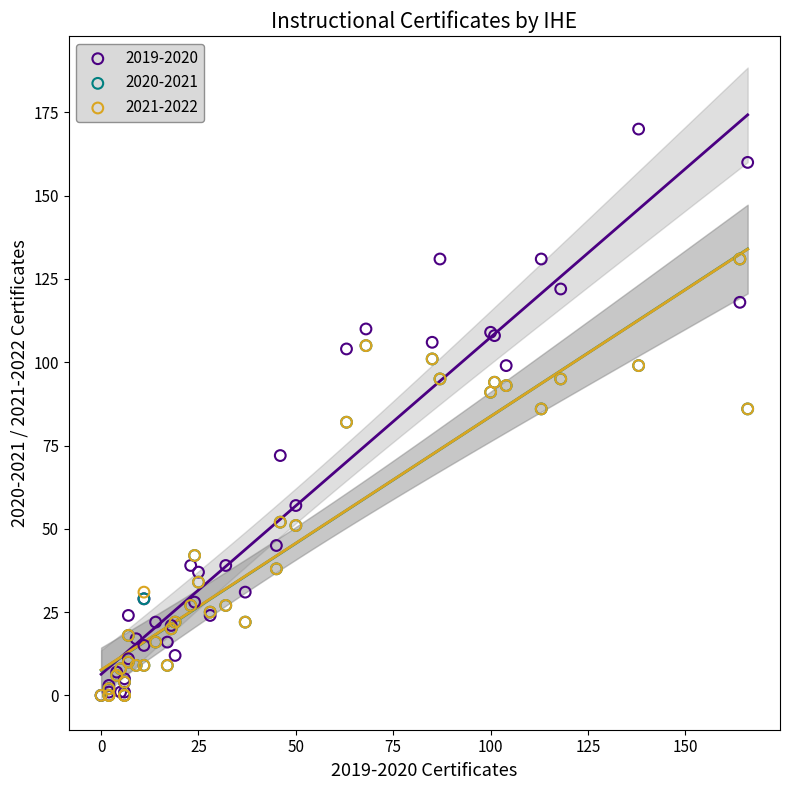

Which series has the widest spread of Y values?

2019-2020